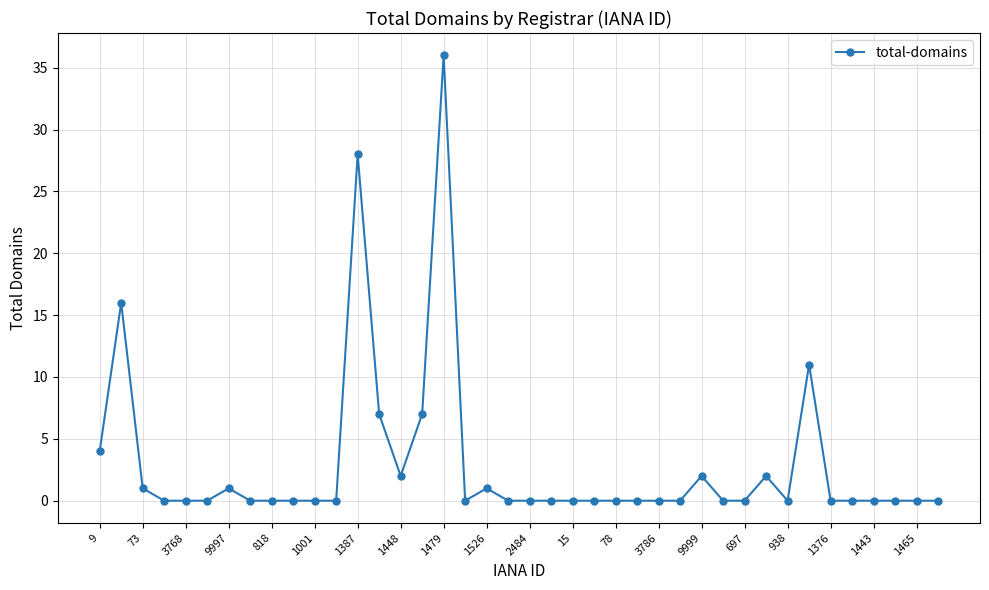

What is the difference between the maximum and minimum values?

36